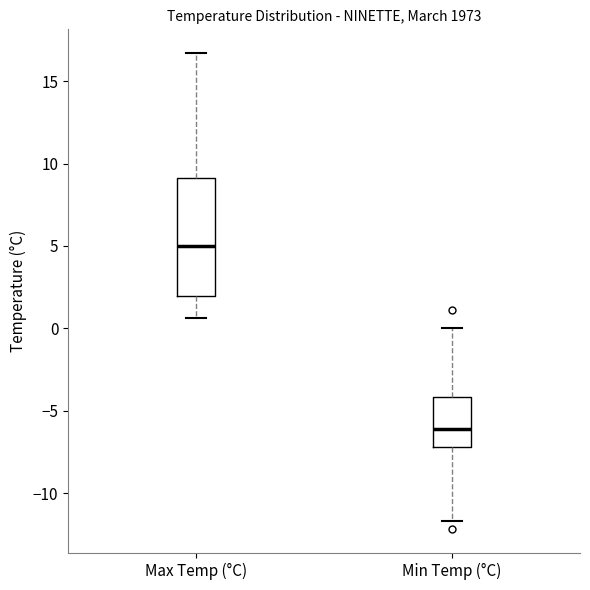

Where does the upper whisker of the box for Max Temp (°C) end on the y-axis? The values are not printed on the chart, so give them approximately, as read against the axis.

16.5